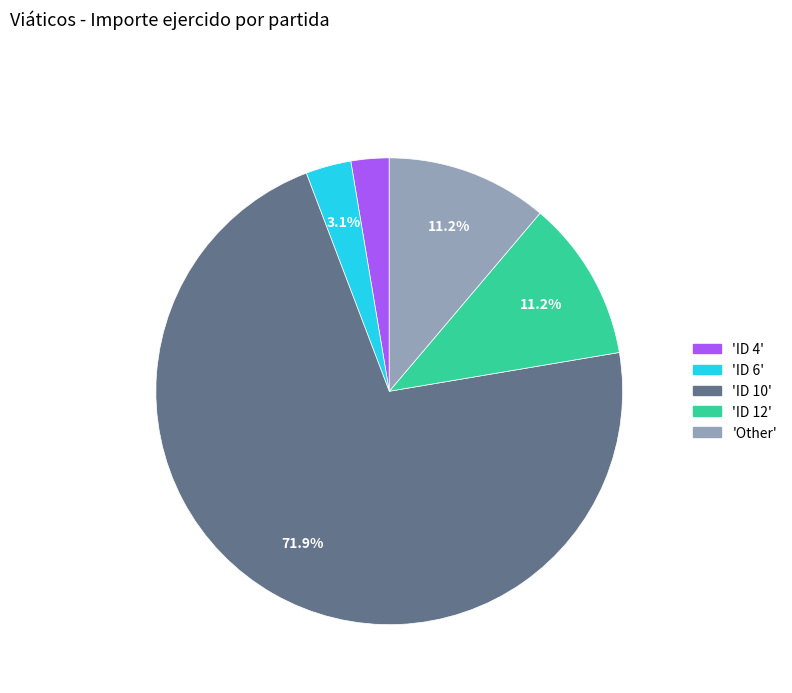

Is there a majority slice in this chart?

Yes